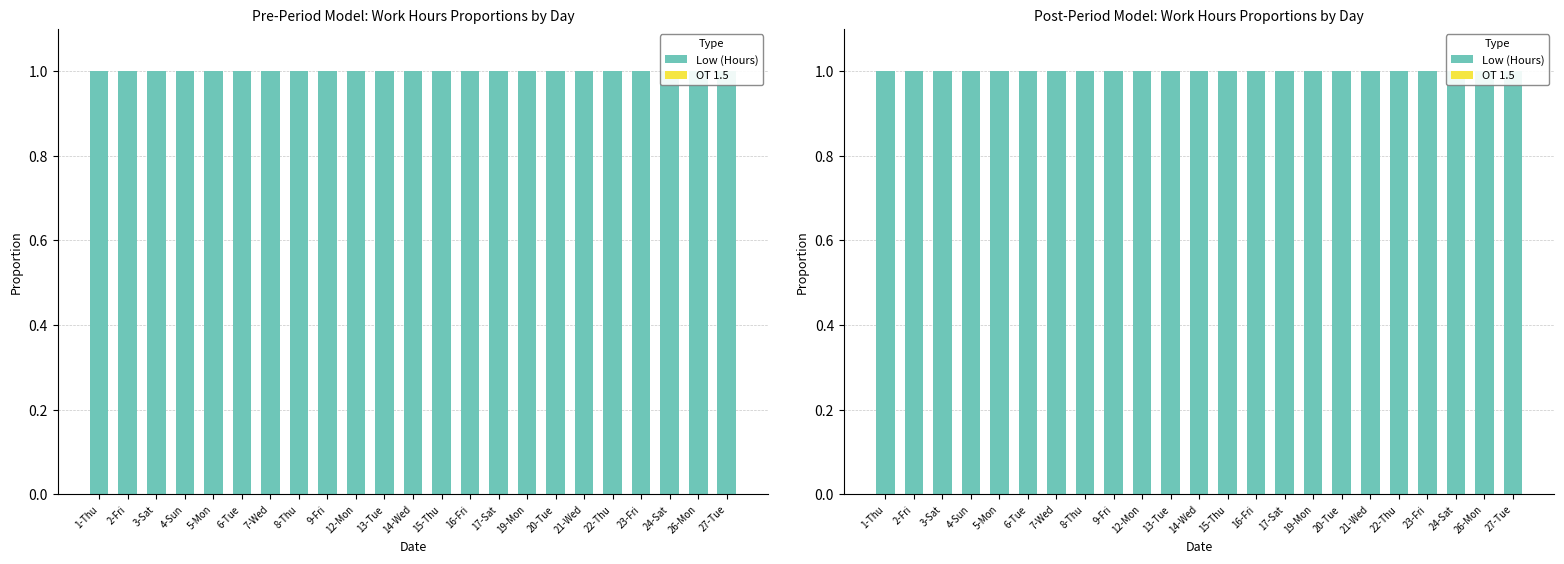

What is the label of the 3rd bar from the right?

24-Sat